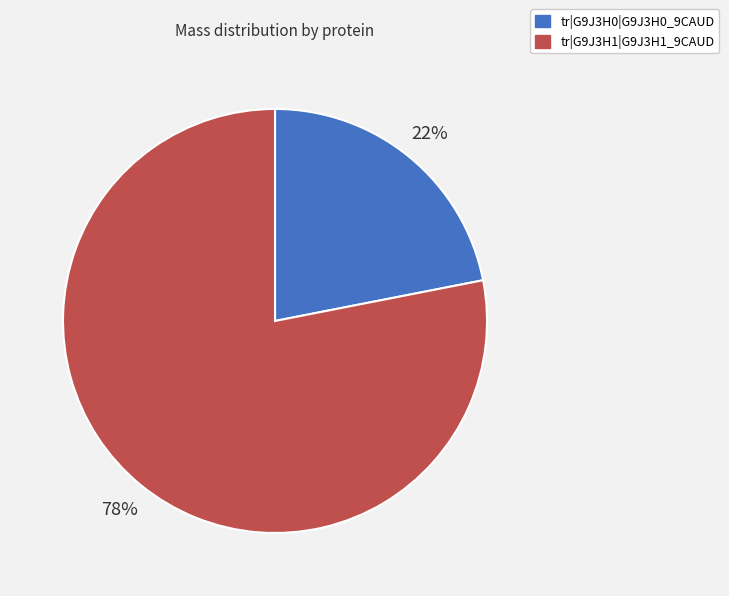

Which category accounts for the majority?

tr|G9J3H1|G9J3H1_9CAUD